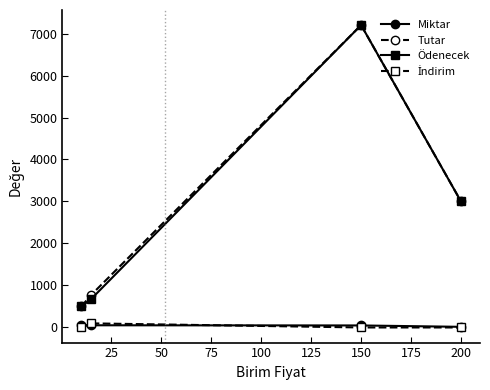

Count the number of categories in the chart.

4